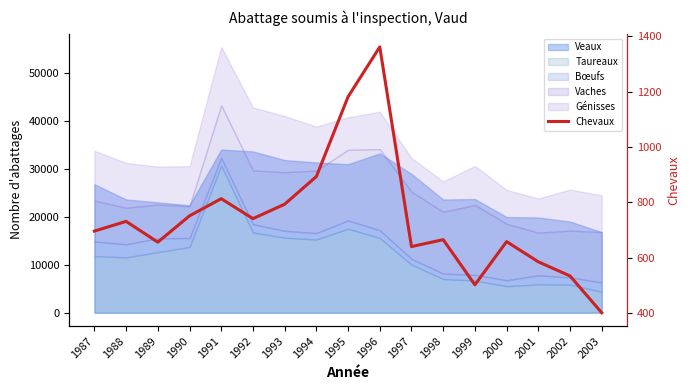

Does the chart display data point markers on the line(s)?

No